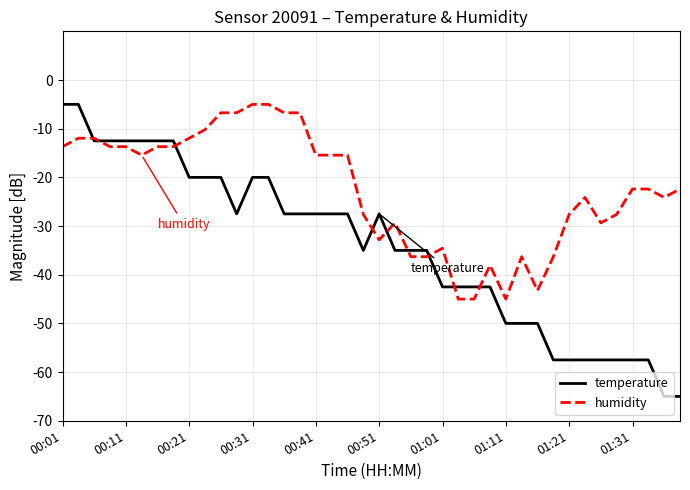

Which series has the largest range (max minus min)?

temperature